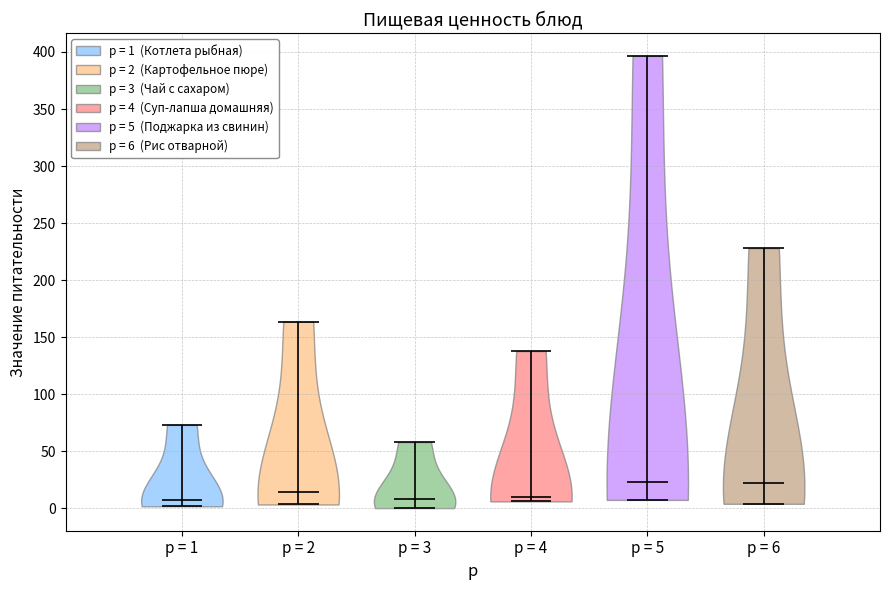

Reading left to right, read every violin against the y-axis: where its median line is, and the lowest and highest points it reaches. The values are not printed on the chart, so give them approximately, as read against the axis.

p = 1: median line 5, lowest point 0, highest point 75
p = 2: median line 15, lowest point 5, highest point 165
p = 3: median line 10, lowest point 0, highest point 60
p = 4: median line 10, lowest point 5, highest point 140
p = 5: median line 25, lowest point 5, highest point 395
p = 6: median line 20, lowest point 5, highest point 230